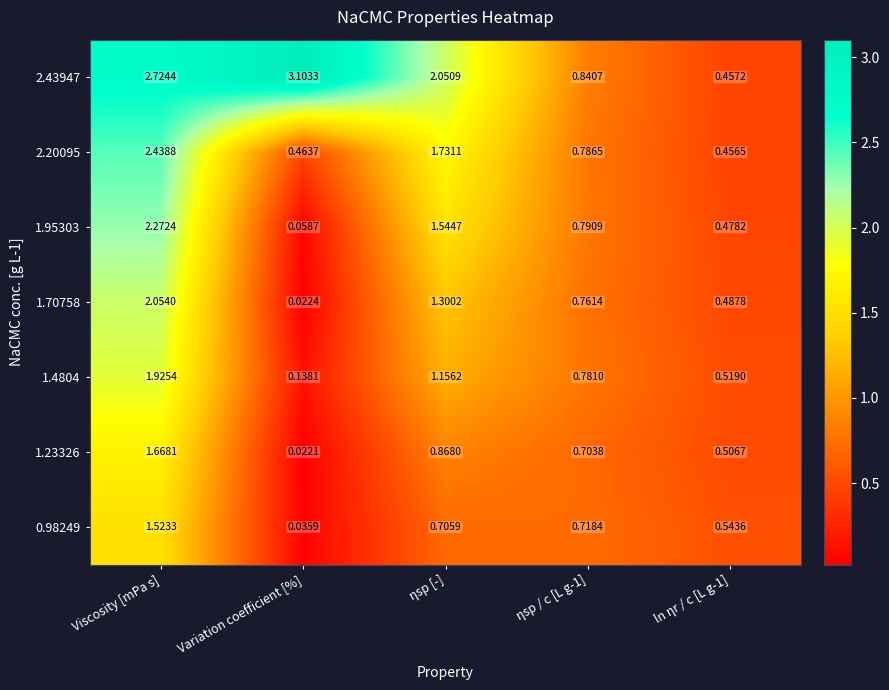

At which label does 2.43947 reach its peak?

Variation coefficient [%]